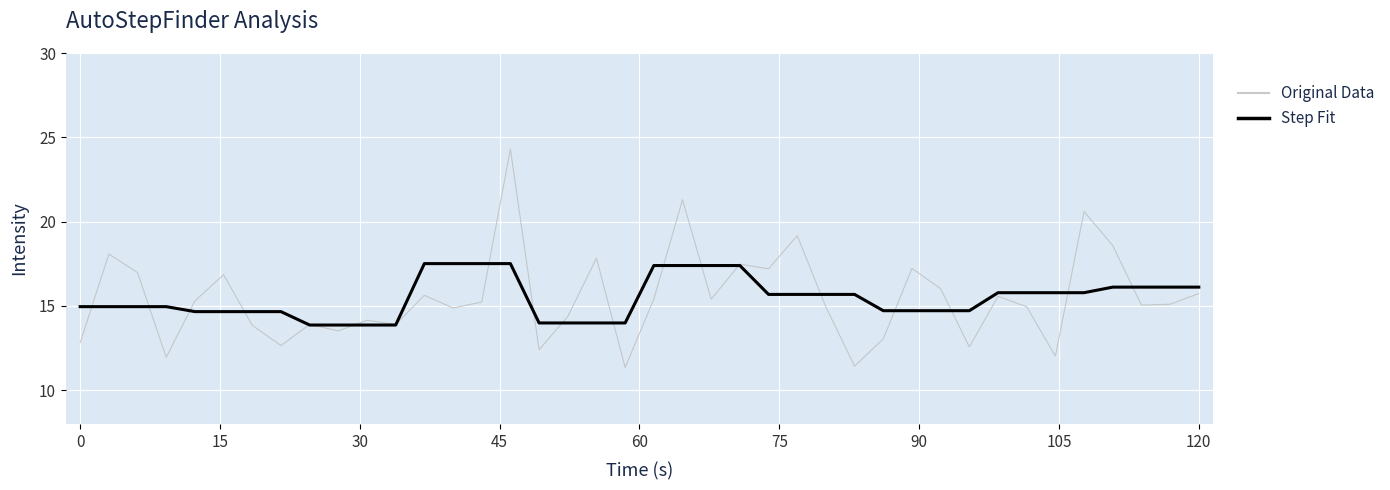

Which series has the widest spread of values?

Original Data